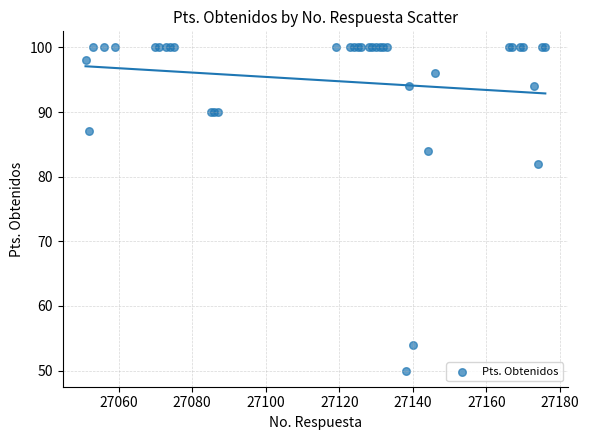

What Y value in the scatter plot is closest to 75?

82